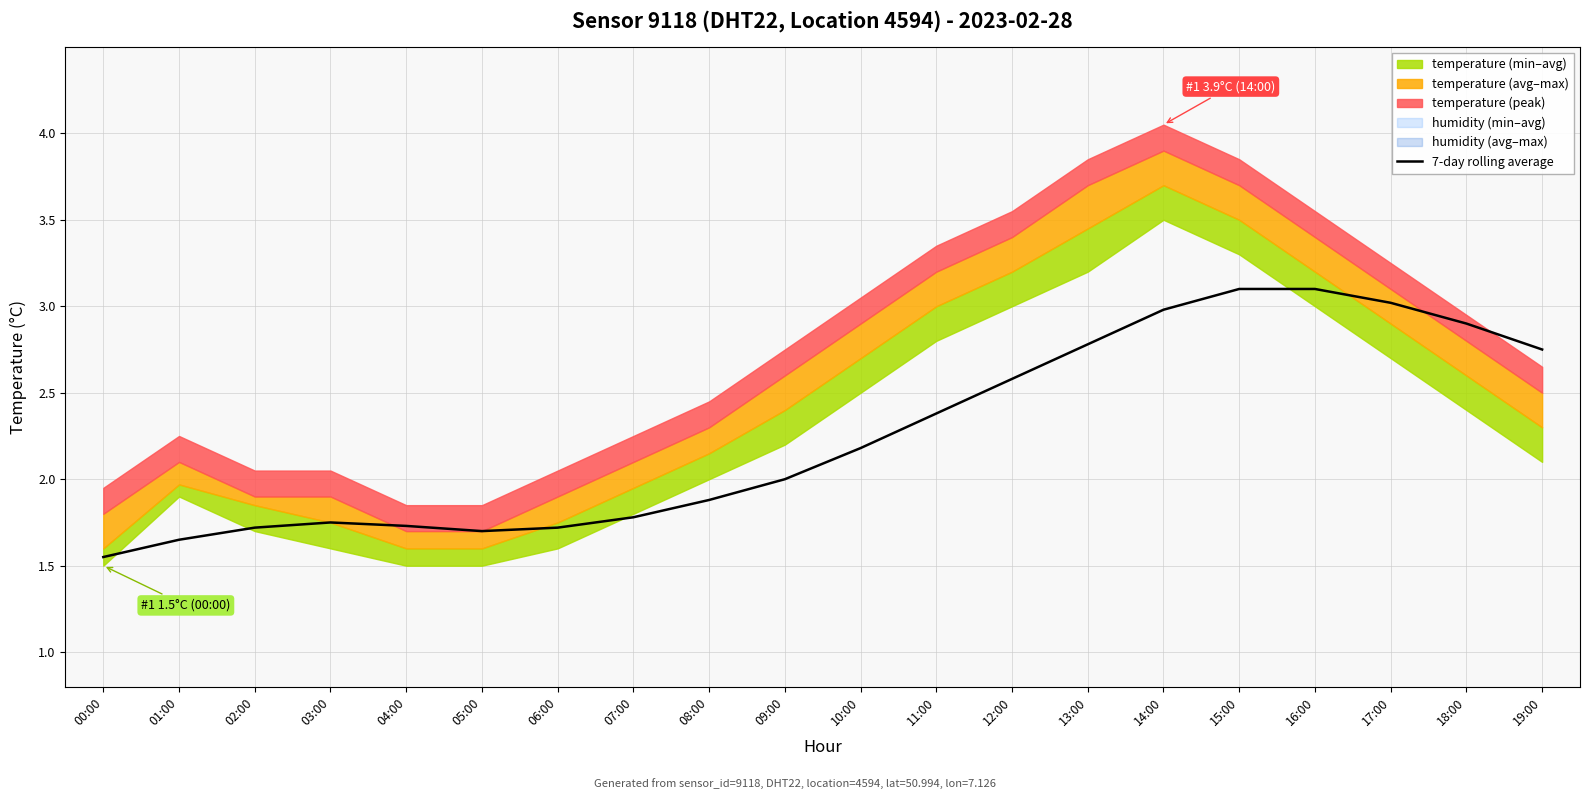

What is the value of the 11th point from the left?

2.2